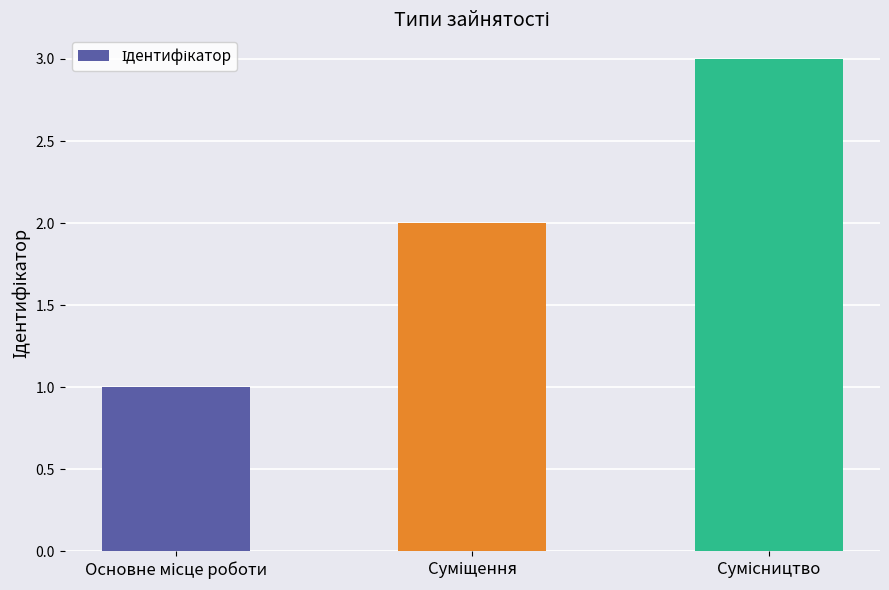

What is the value of the 1st bar from the left?

1